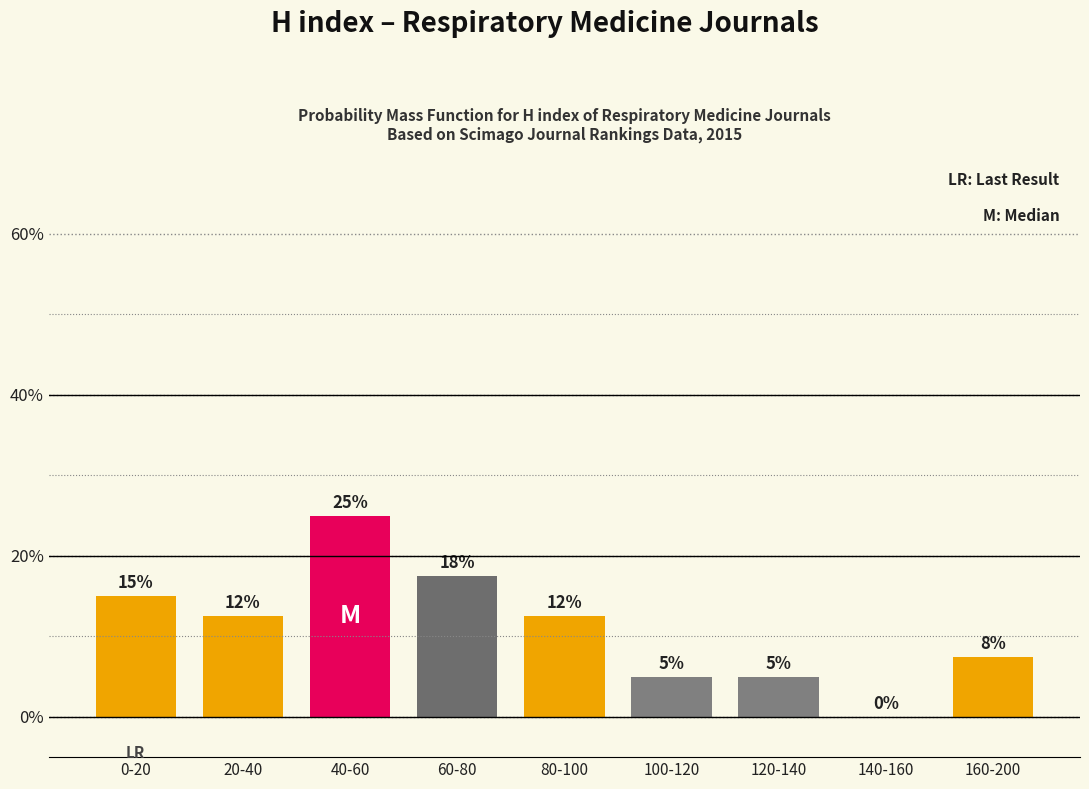

Approximately how many times larger is the value at 160-200 compared to 0-20?

0.5